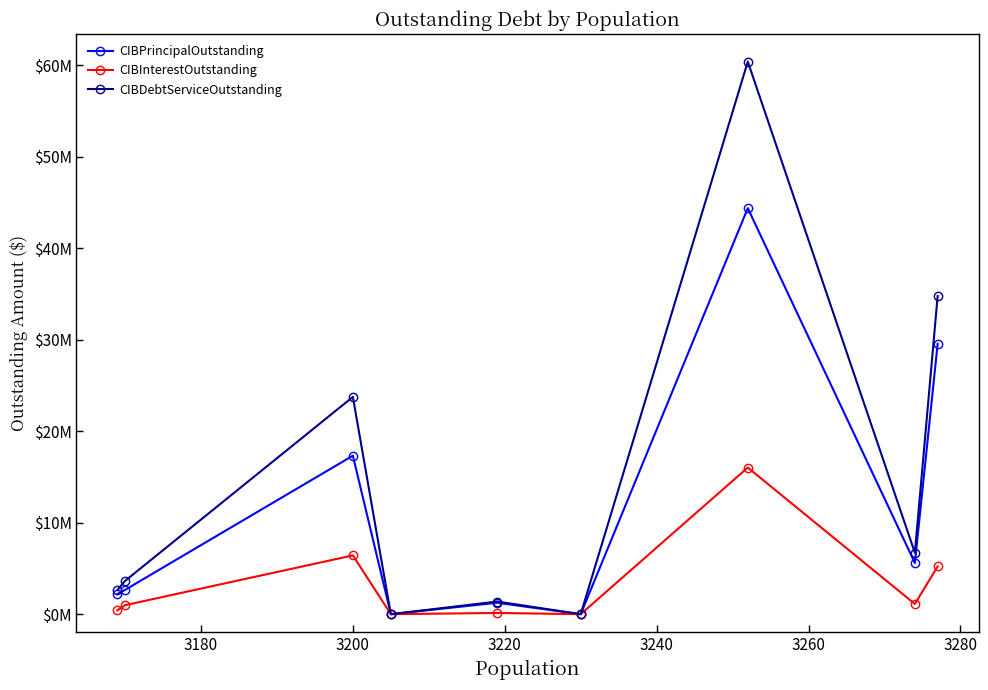

How many interior local valleys does the CIBPrincipalOutstanding series have?

3